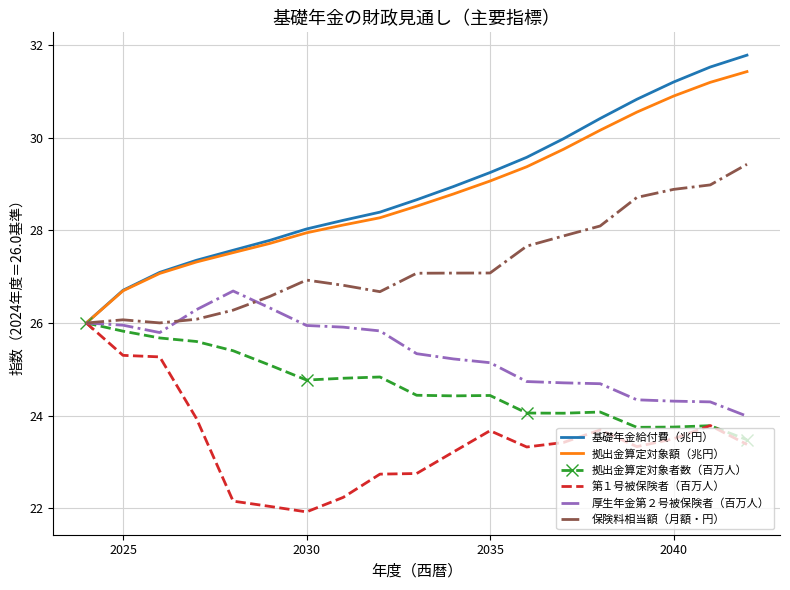

Which series has the widest spread of values?

基礎年金給付費（兆円）